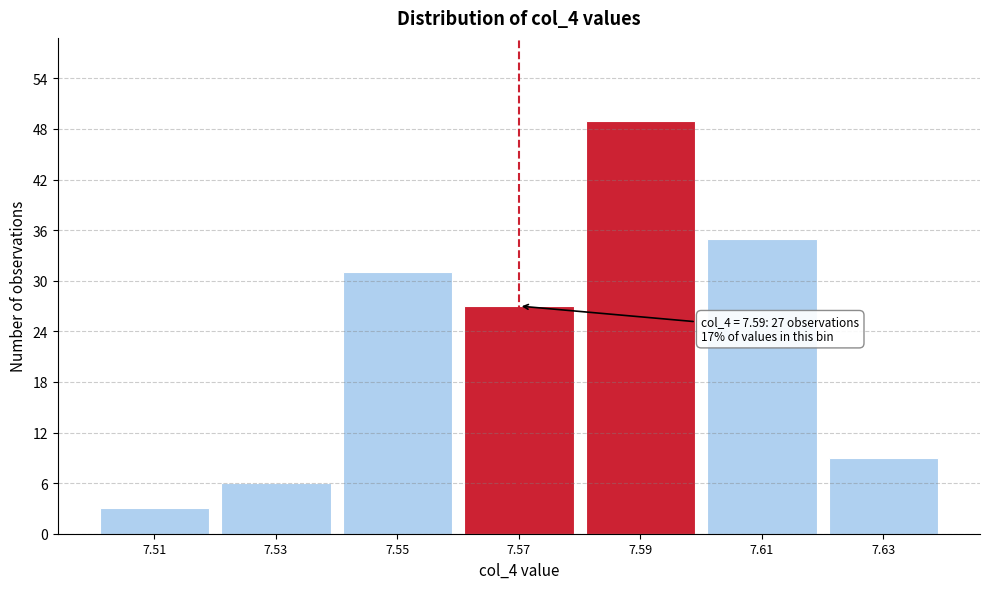

Reading right to left, list all the values displayed in this chart.

7.63=9	7.61=35	7.59=49	7.57=27	7.55=31	7.53=6	7.51=3